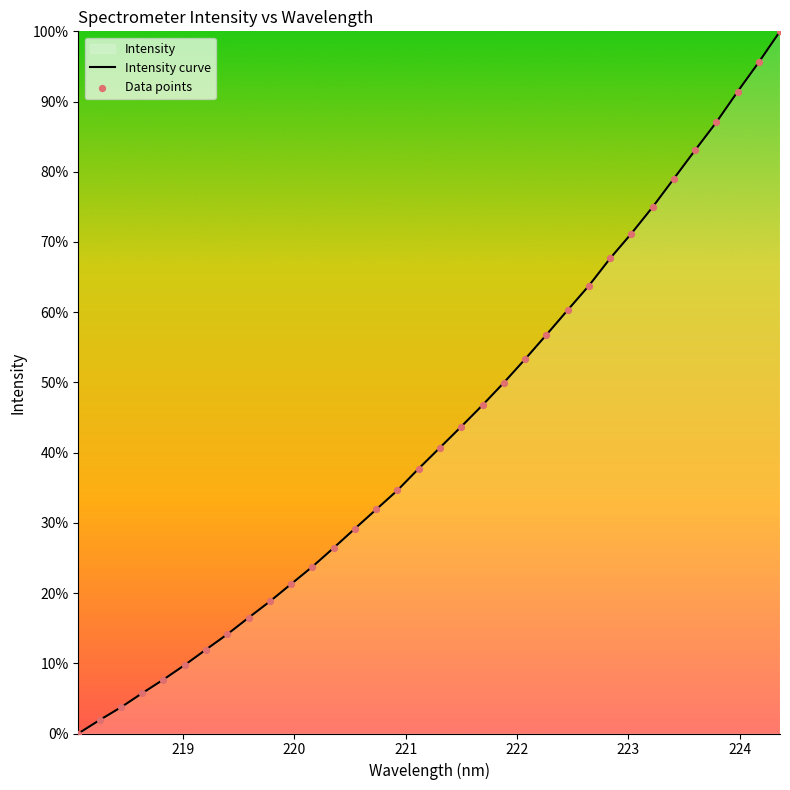

At how many categories does at least one series exceed 33?

19